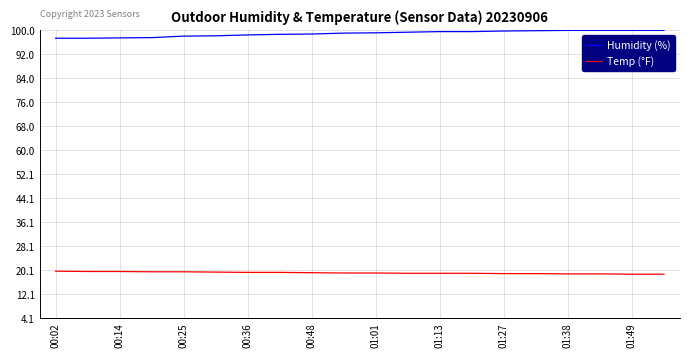

What are all the series names shown in the legend?

Humidity (%), Temp (°F)